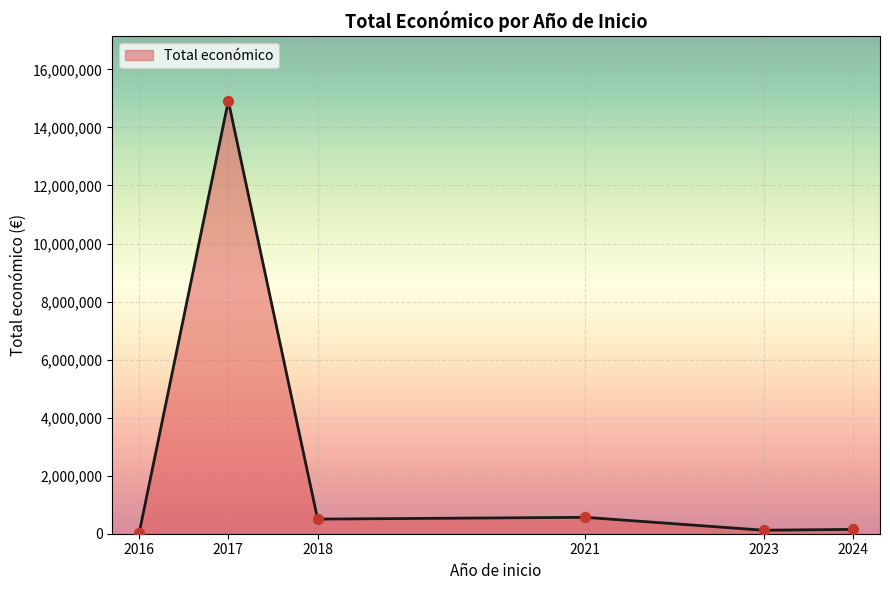

What is the average value?

2709840